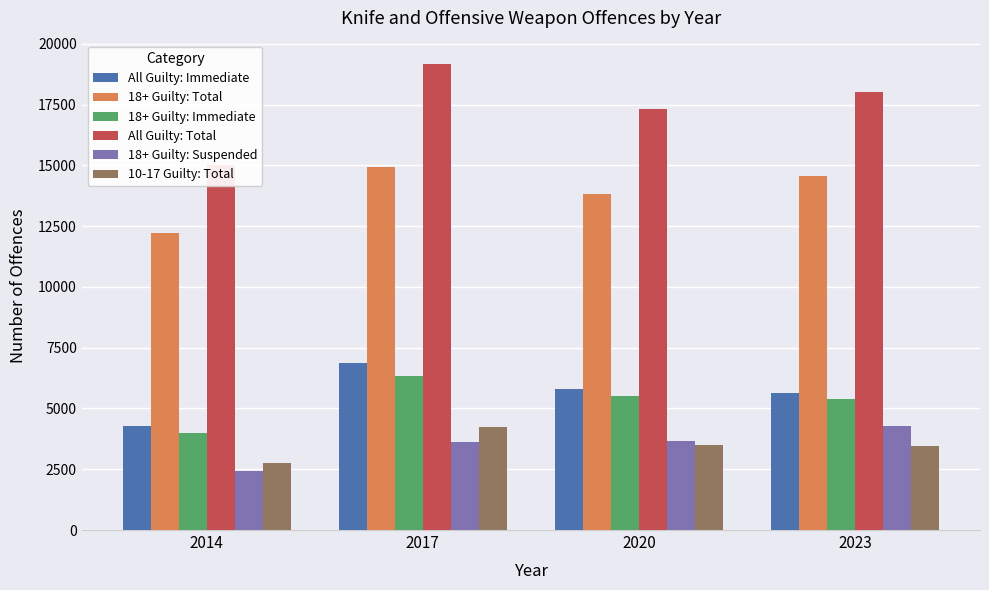

At which label does All Guilty: Total reach its minimum?

2014